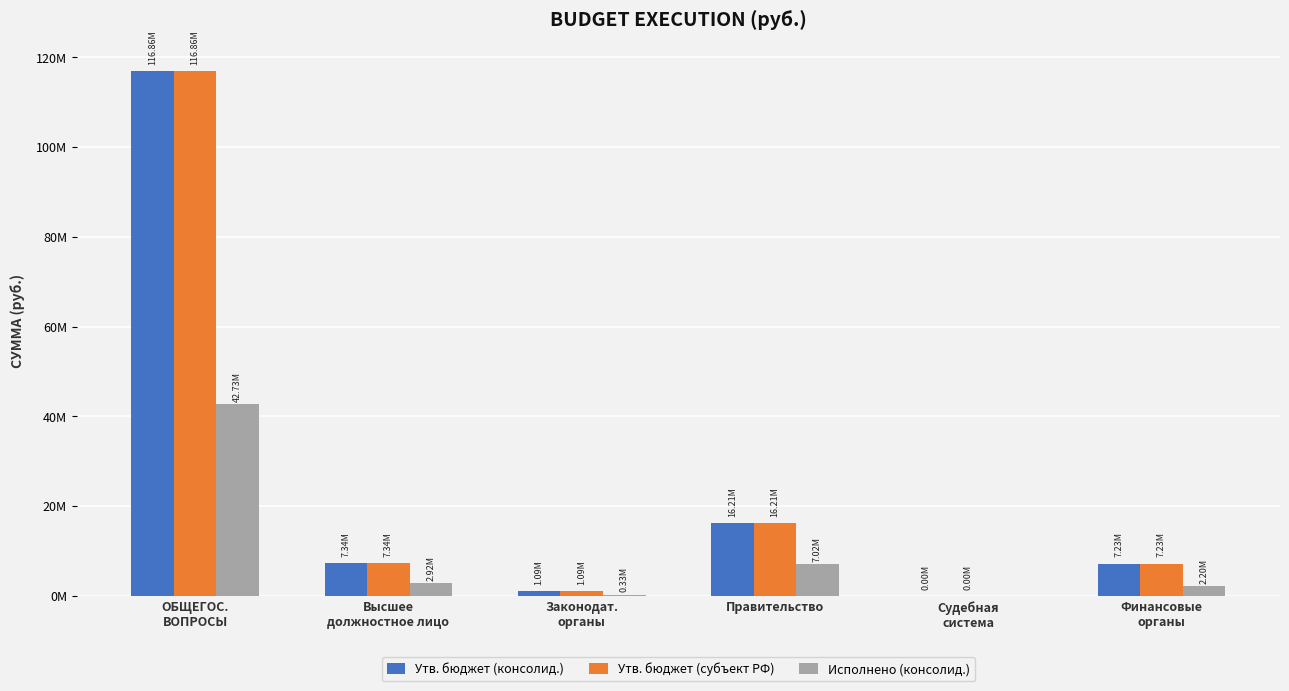

Which series has the largest range (max minus min)?

Утв. бюджет (консолид.)